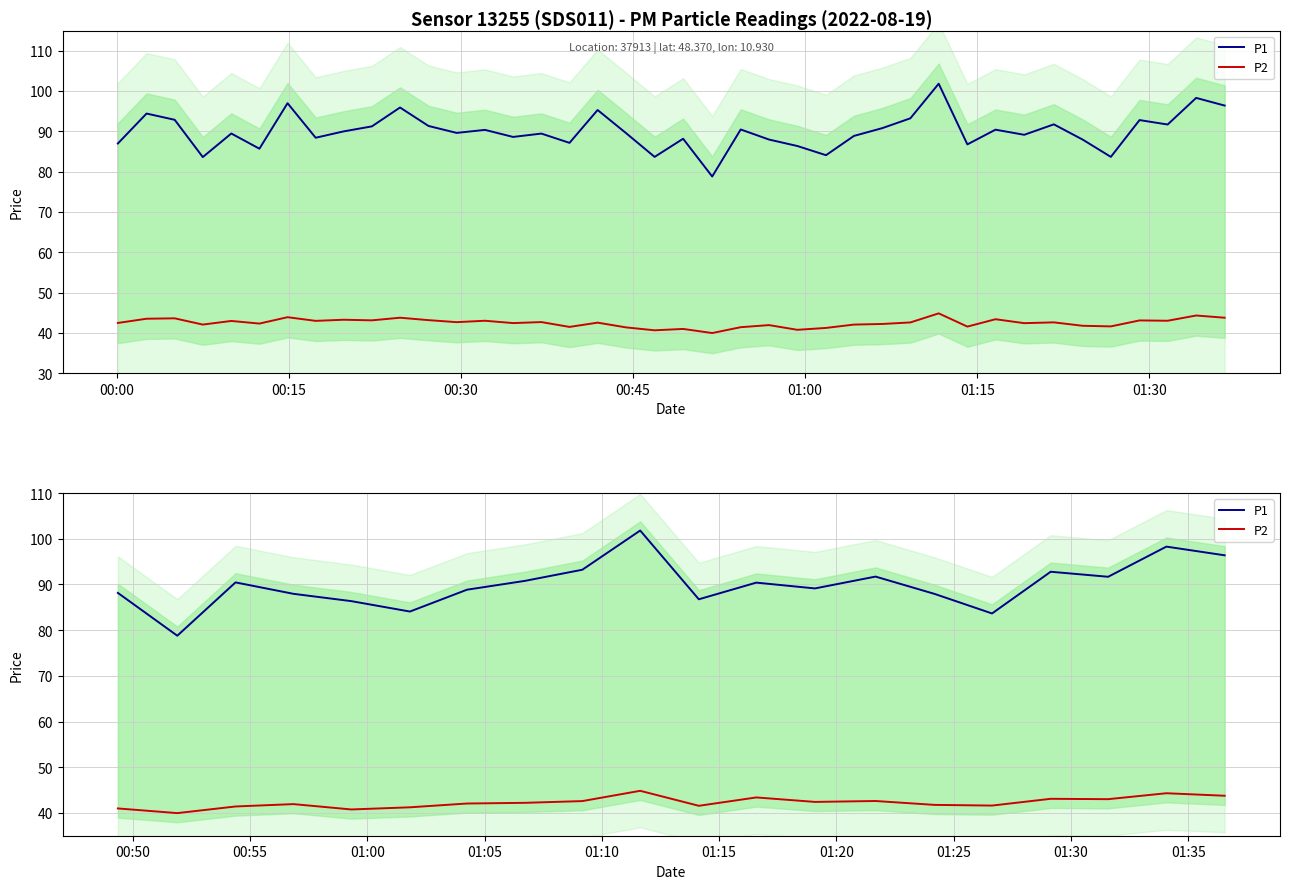

Is this an area chart (filled region under the line)?

No